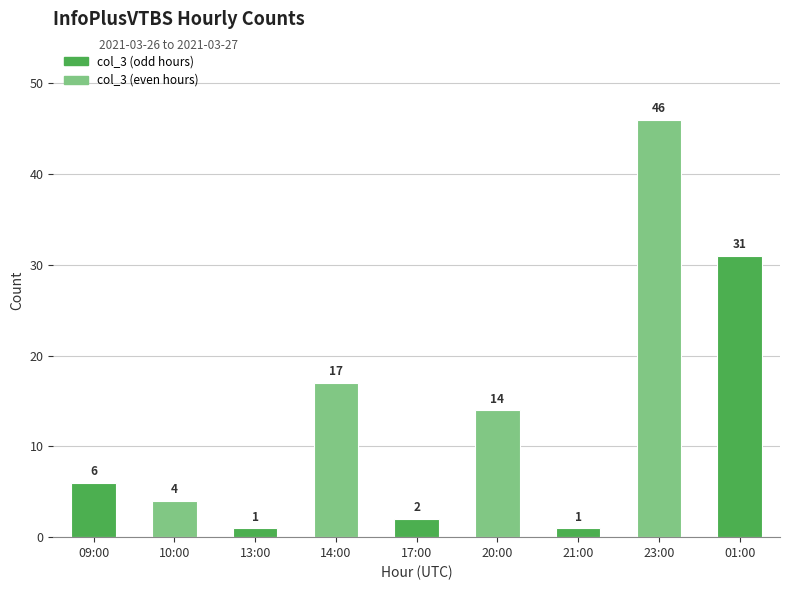

What value does the data have at 23:00, to the nearest 5?

45